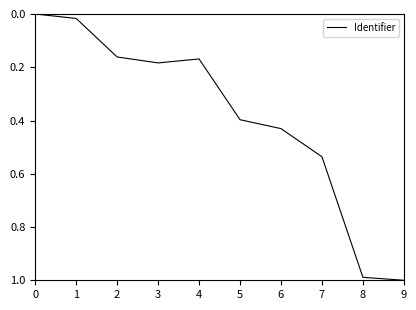

Is it true that the value at 1 is 0.0?

True